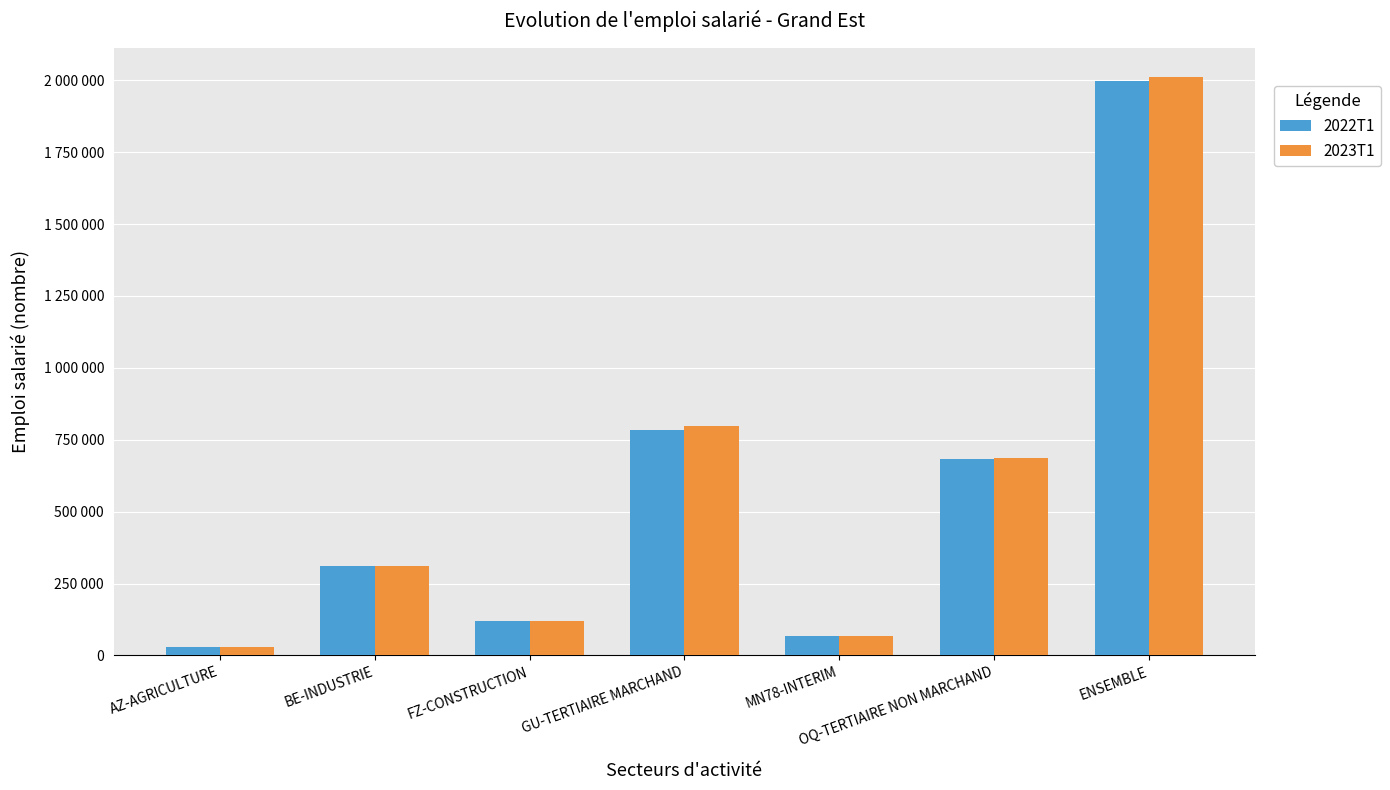

Are the bars horizontal?

No